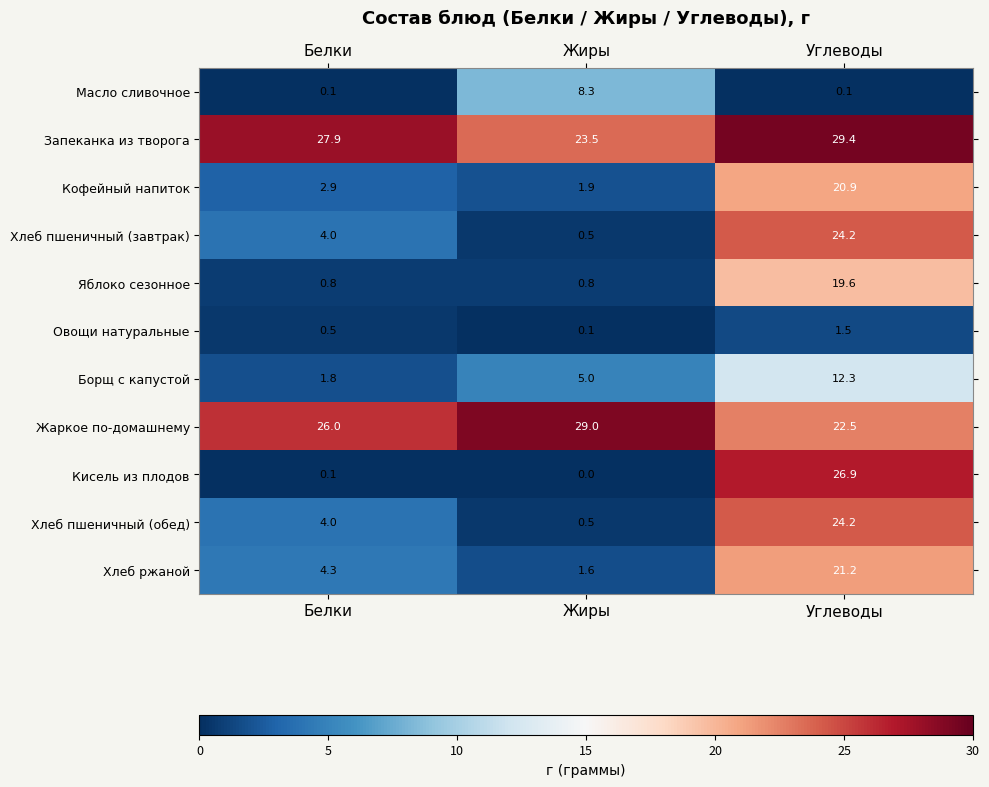

Is it true that Кофейный напиток equals 1.9 at Жиры?

True